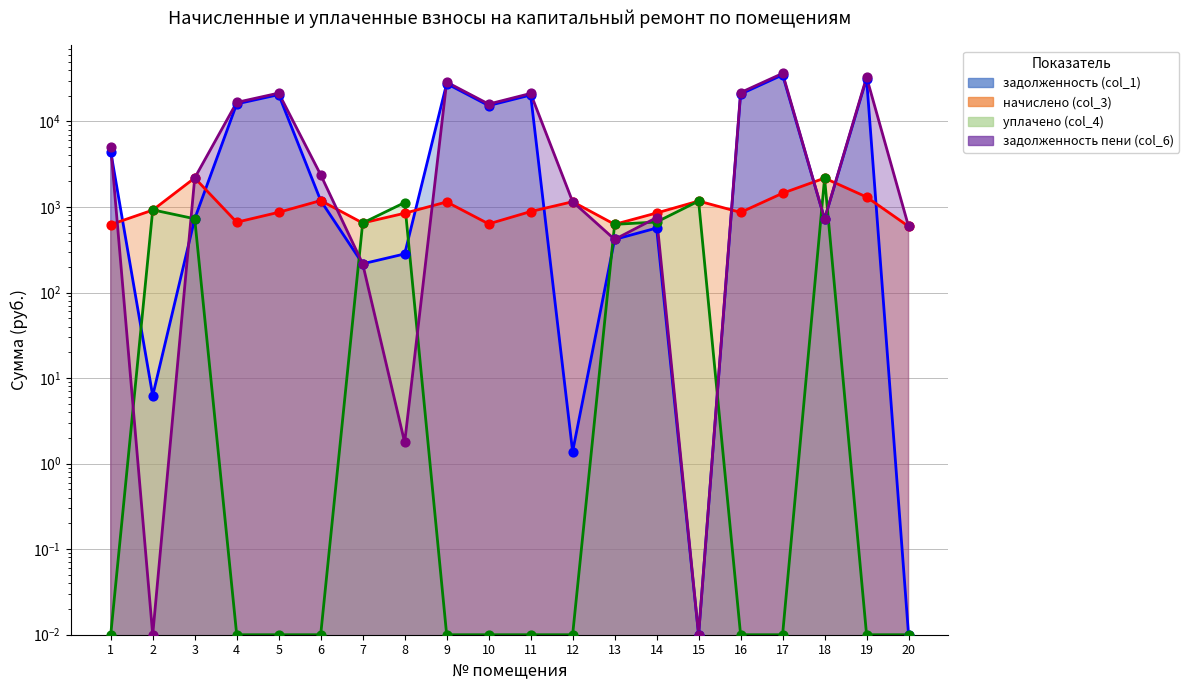

Which series has the widest spread of Y values?

задолженность пени (col_6)